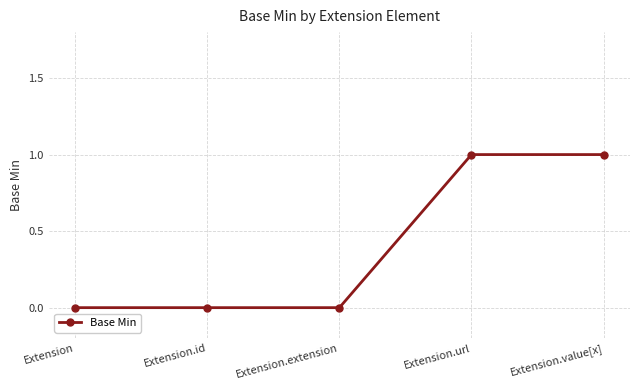

Reading left to right, what are all the values shown in this chart?

0	0	0	1	1